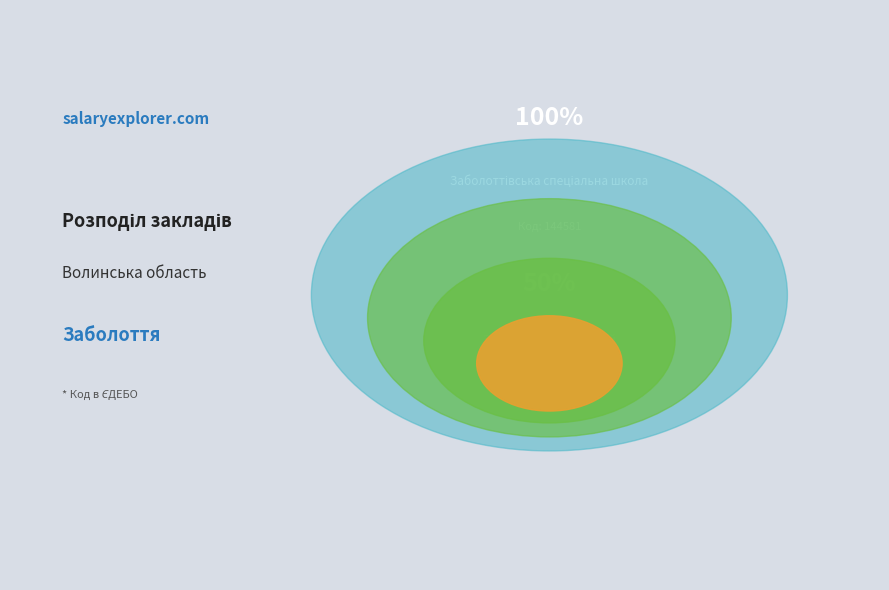

Rank the categories by value from highest to lowest.

Заболоттівська спеціальна школа, Заболоттівський ліцей